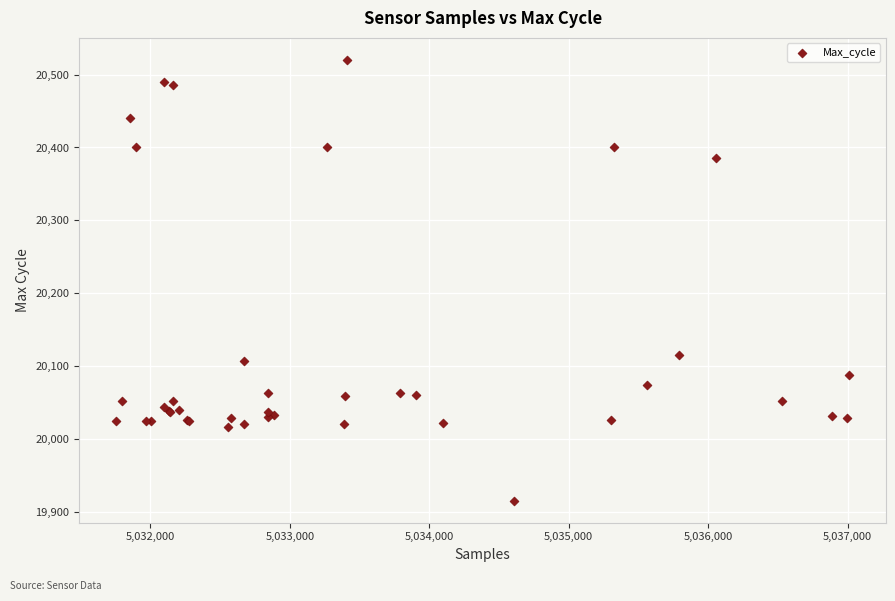

What Y value in the scatter plot is closest to 20218?

20115